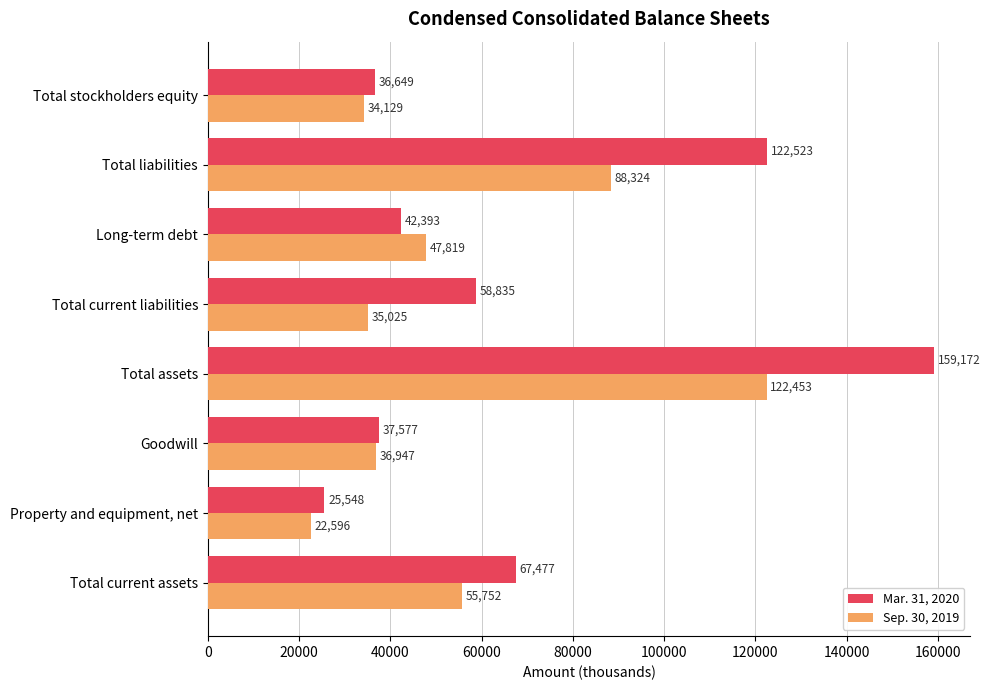

What are all the series names shown in the legend?

Mar. 31, 2020, Sep. 30, 2019